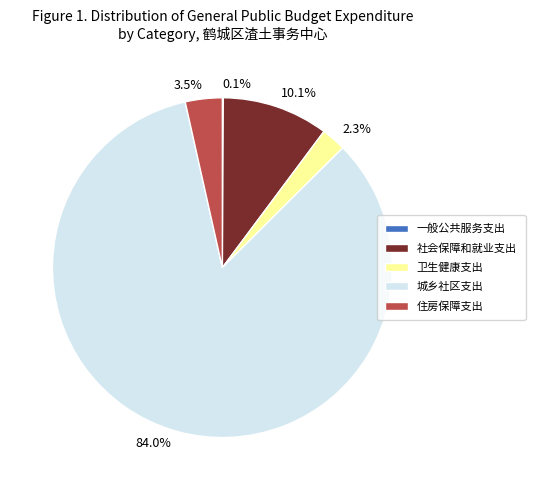

Between 2.3% and 3.5%, which is larger?

3.5%